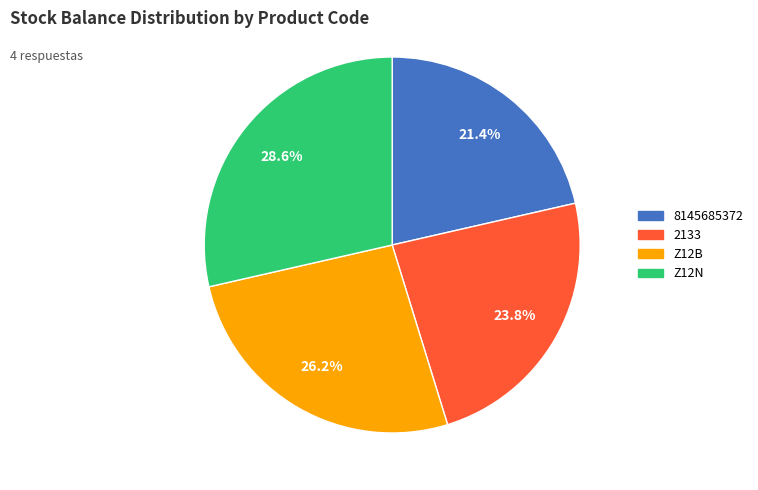

Approximately how many times larger is the value at 2133 compared to 8145685372?

1.1